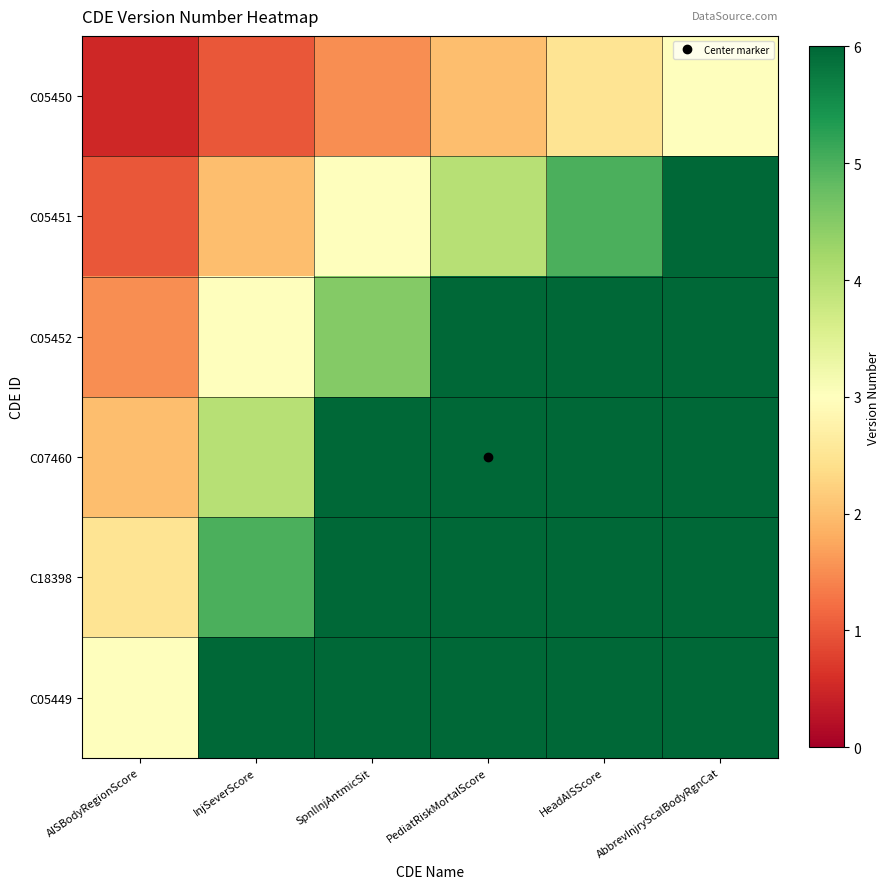

Reading right to left, transcribe all the data shown in this chart.

C05450: AbbrevInjryScalBodyRgnCat=3.0	HeadAISScore=2.5	PediatRiskMortalScore=2.0	SpnlInjAntmicSit=1.5	InjSeverScore=1.0	AISBodyRegionScore=0.5
C05451: AbbrevInjryScalBodyRgnCat=6.0	HeadAISScore=5.0	PediatRiskMortalScore=4.0	SpnlInjAntmicSit=3.0	InjSeverScore=2.0	AISBodyRegionScore=1.0
C05452: AbbrevInjryScalBodyRgnCat=9.0	HeadAISScore=7.5	PediatRiskMortalScore=6.0	SpnlInjAntmicSit=4.5	InjSeverScore=3.0	AISBodyRegionScore=1.5
C07460: AbbrevInjryScalBodyRgnCat=12.0	HeadAISScore=10.0	PediatRiskMortalScore=8.0	SpnlInjAntmicSit=6.0	InjSeverScore=4.0	AISBodyRegionScore=2.0
C18398: AbbrevInjryScalBodyRgnCat=15.0	HeadAISScore=12.5	PediatRiskMortalScore=10.0	SpnlInjAntmicSit=7.5	InjSeverScore=5.0	AISBodyRegionScore=2.5
C05449: AbbrevInjryScalBodyRgnCat=18.0	HeadAISScore=15.0	PediatRiskMortalScore=12.0	SpnlInjAntmicSit=9.0	InjSeverScore=6.0	AISBodyRegionScore=3.0